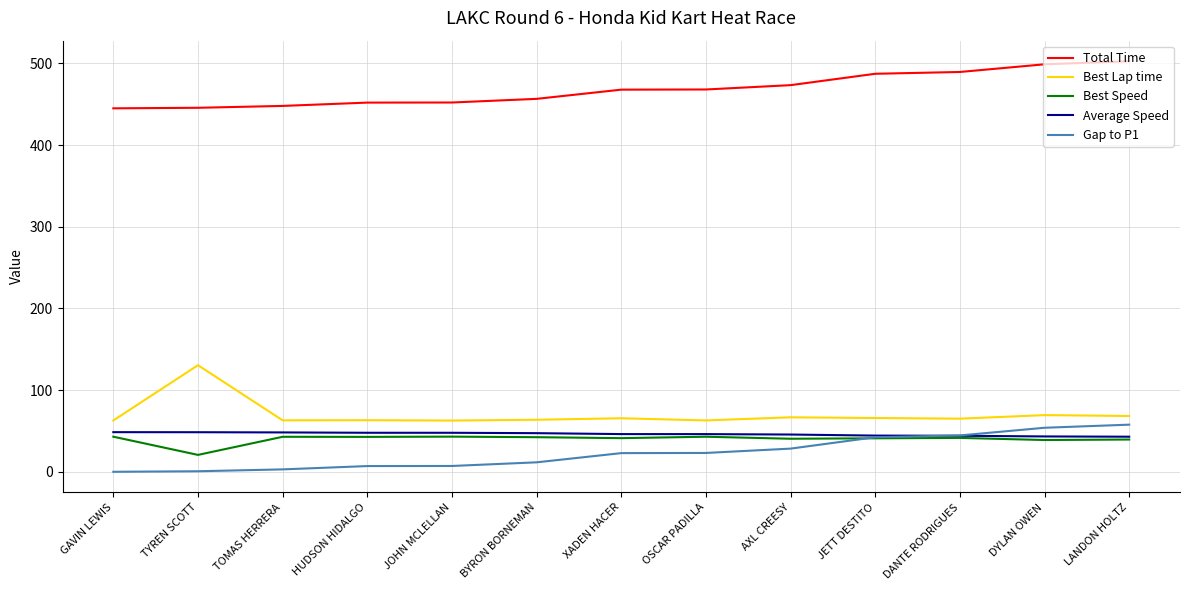

True or false: Best Speed and Best Lap time cross at least once.

False